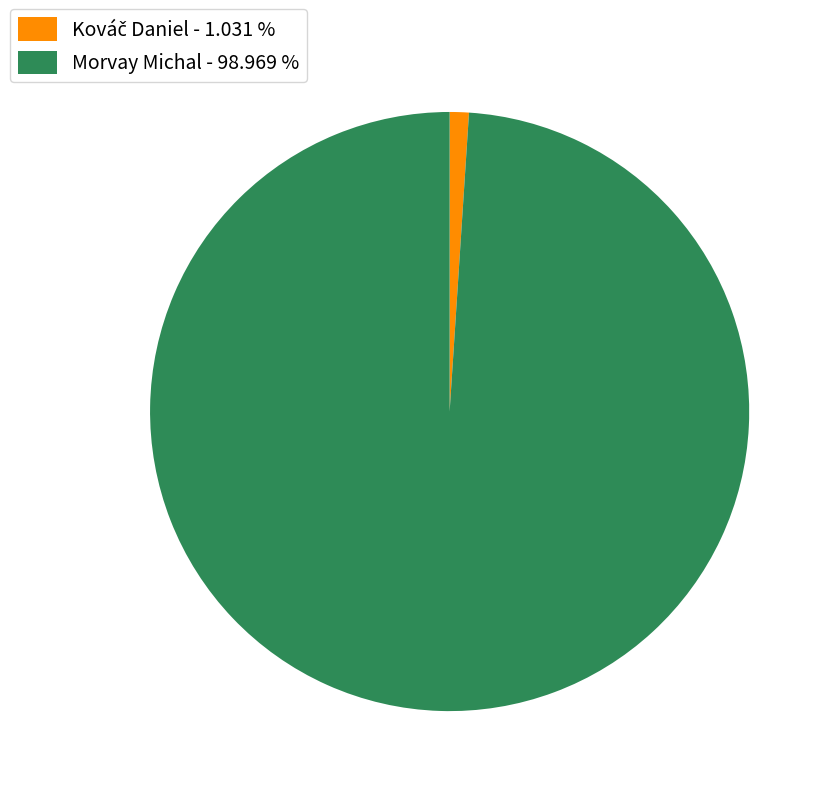

Is there any slice that represents more than half of the pie?

Yes